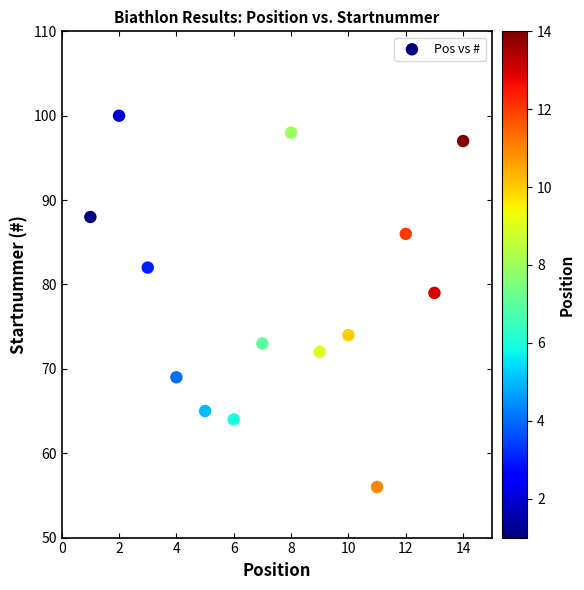

What Y value in the scatter plot is closest to 78?

79